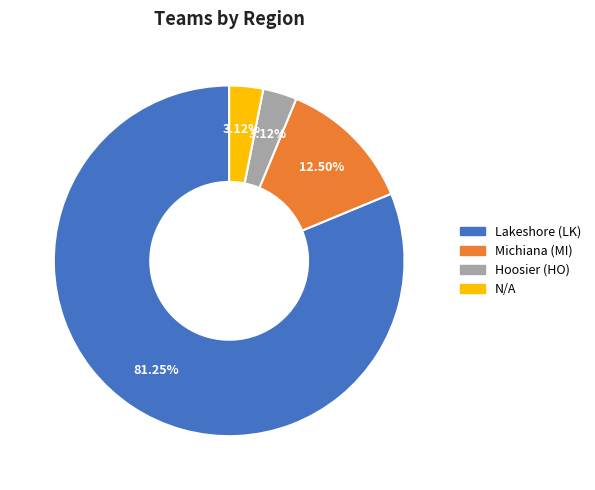

To the nearest percent, what is the difference between the largest and smallest slice percentages?

78%